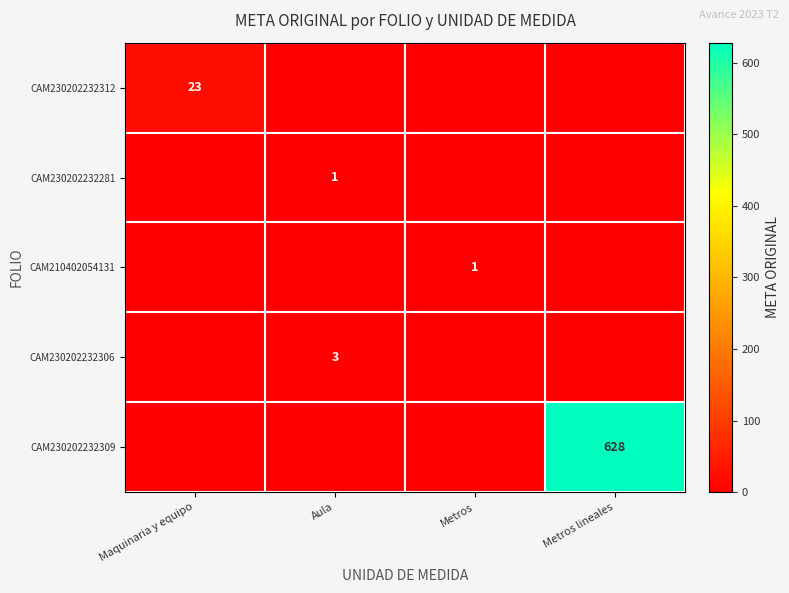

Is the value of CAM230202232281 at Aula greater than the value of CAM230202232306 at Aula?

No